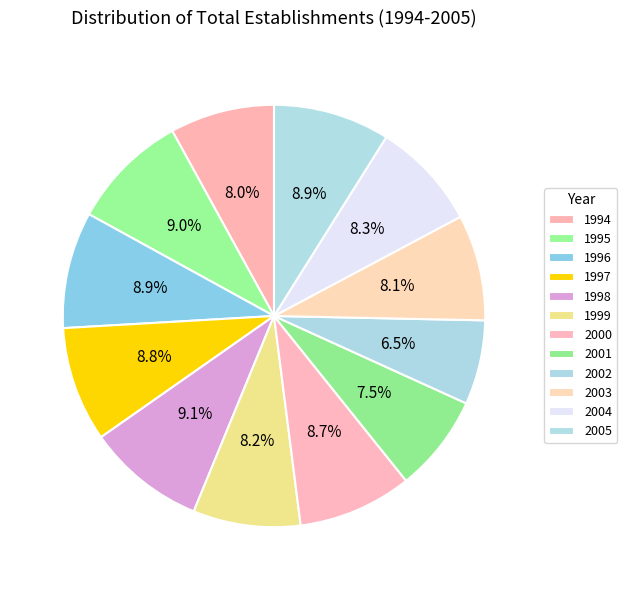

To the nearest percent, what is the average slice percentage?

8%